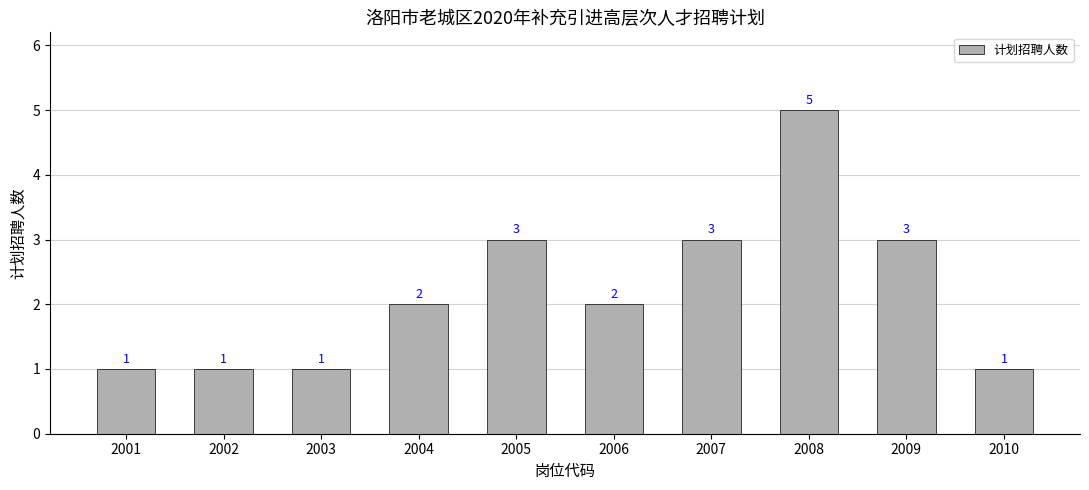

Does the chart contain stacked bars?

No